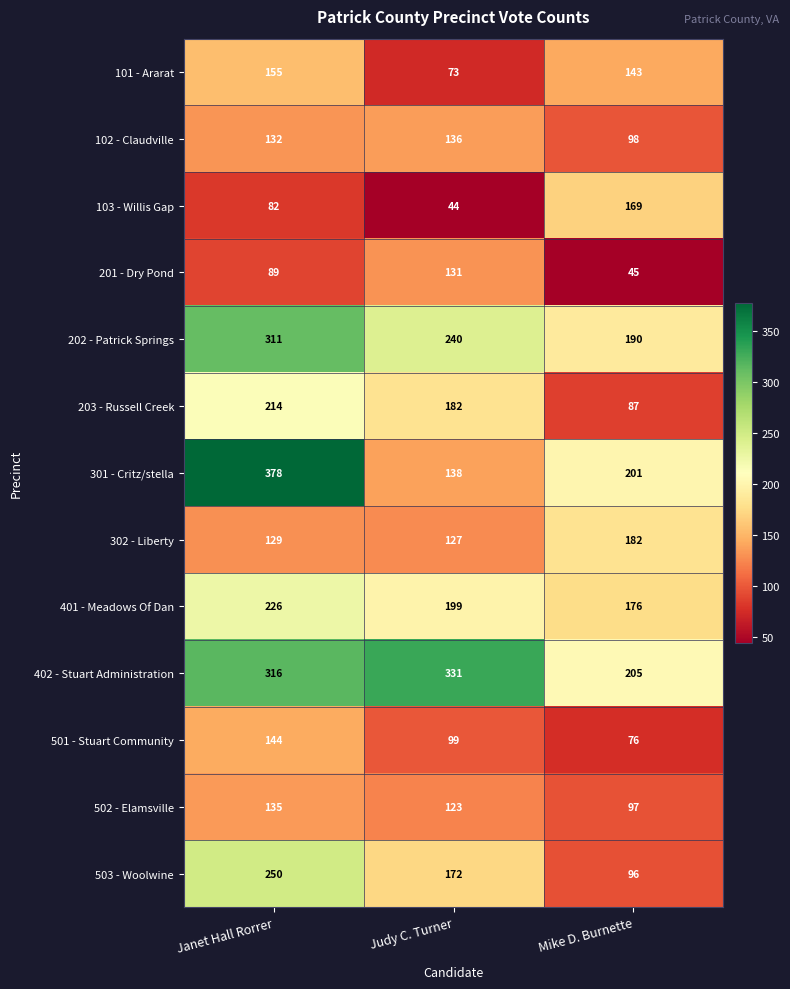

Which label corresponds to the smallest value in the chart?

Judy C. Turner